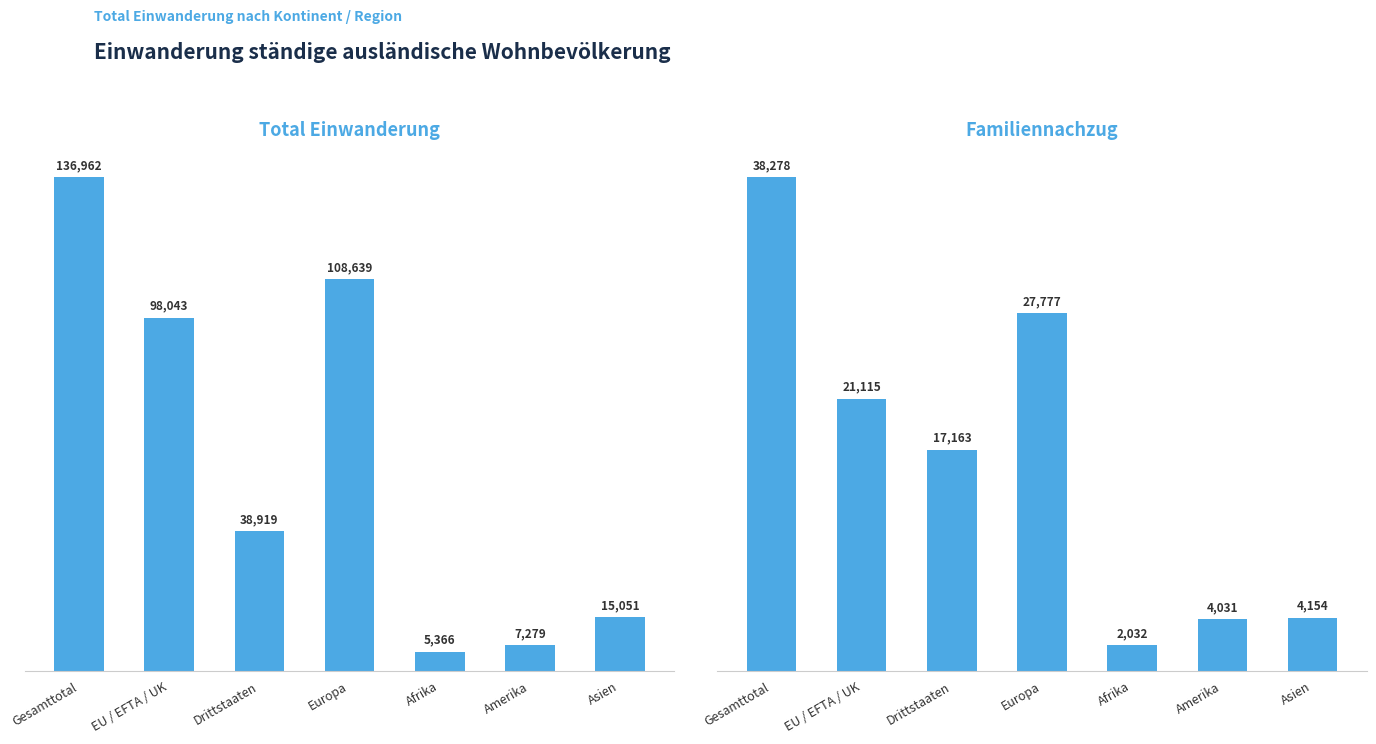

What is the value of the Total Einwanderung bar at the 2nd from the left?

98043